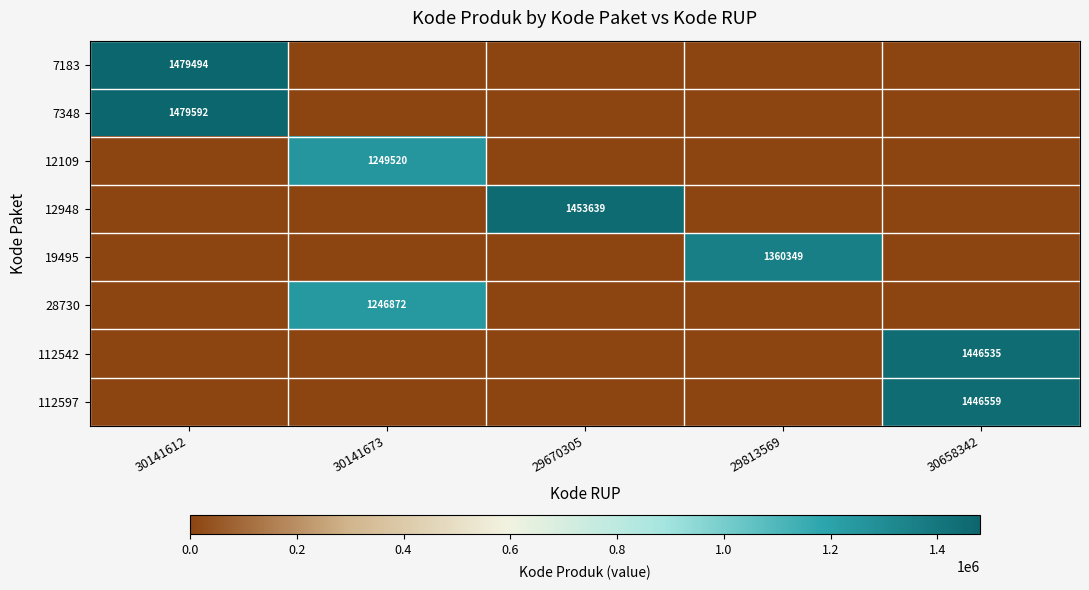

Is the value of 112597 at 30141673 greater than the value of 12109 at 30141673?

No